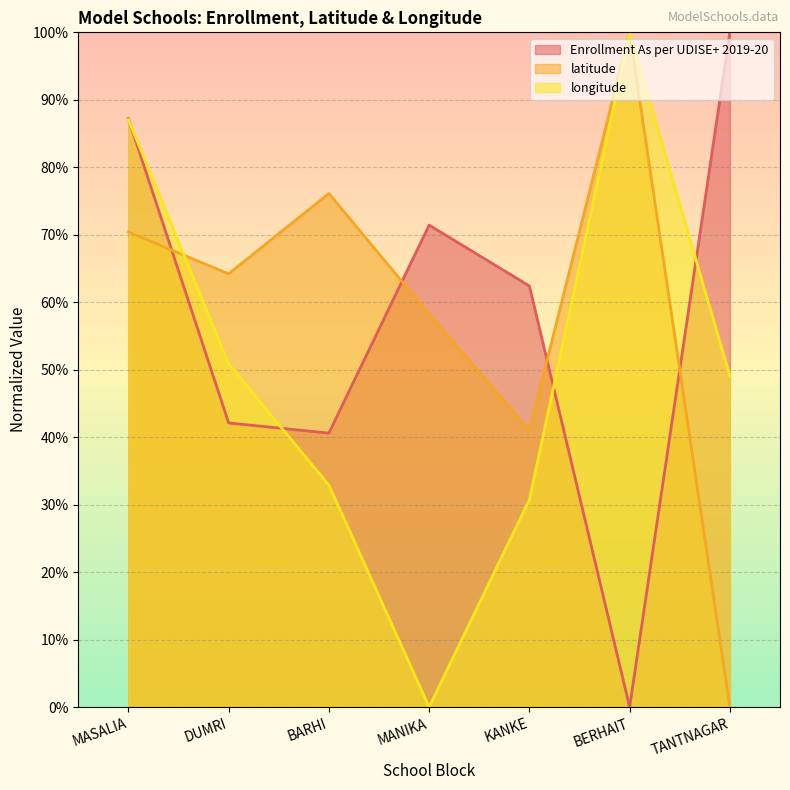

Count the number of data series in this chart.

3